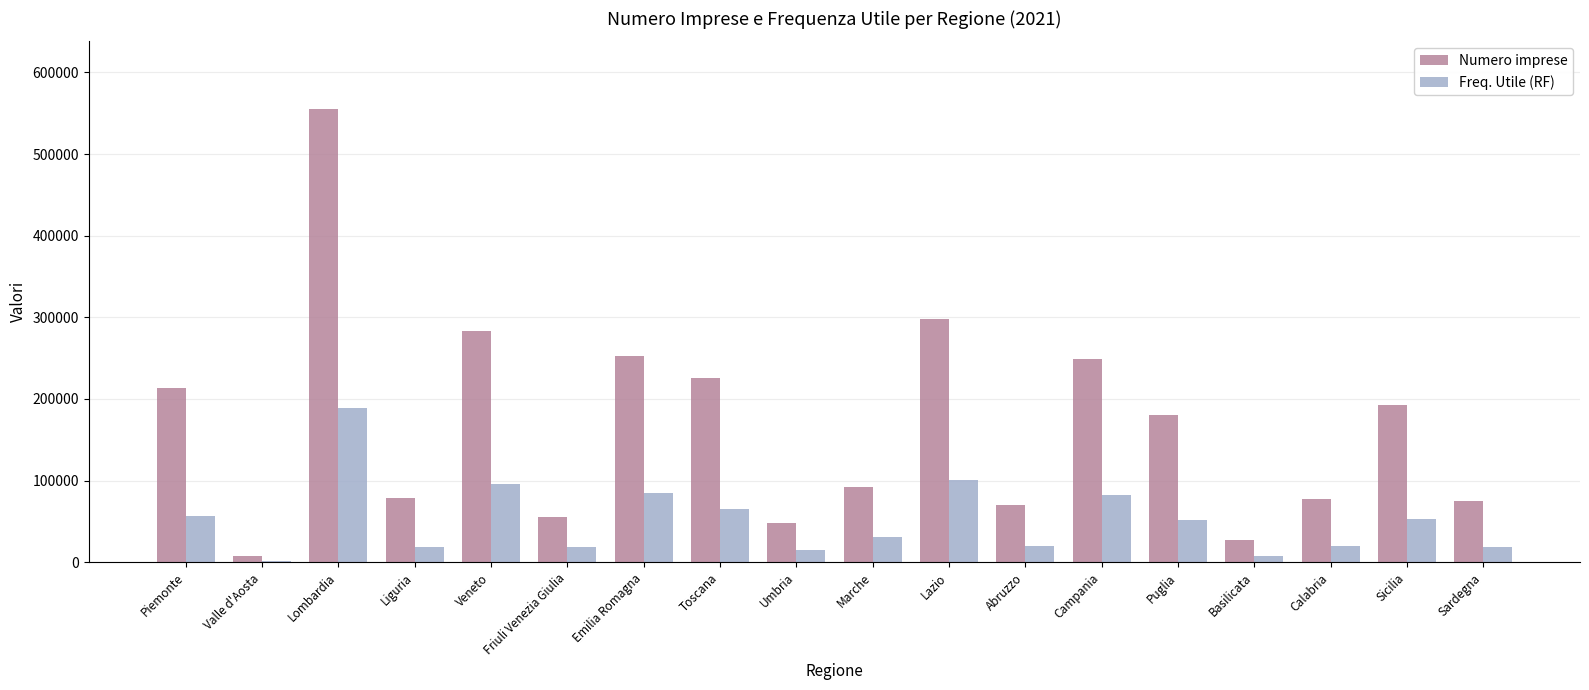

Rank the series by their maximum value, from lowest to highest.

Freq. Utile (RF), Numero imprese